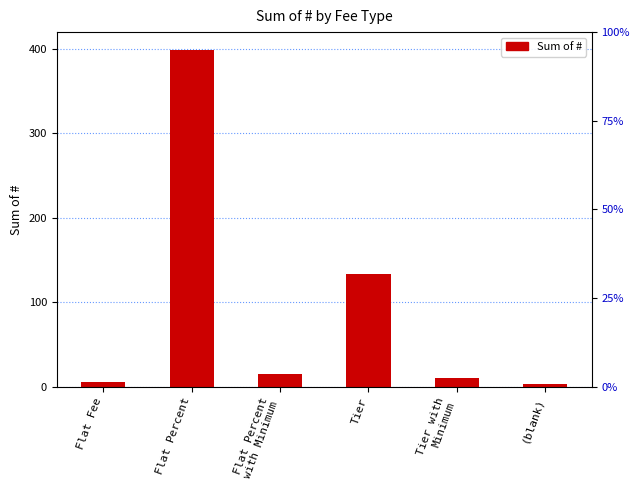

What is the label of the 1st bar from the left?

Flat Fee